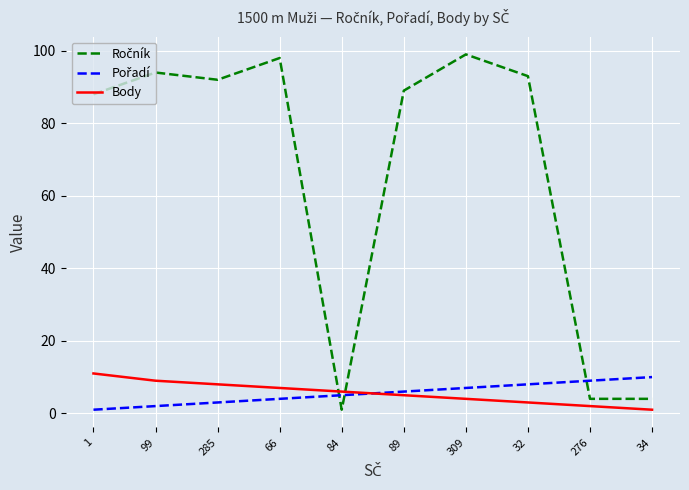

What is the smallest value displayed?

1